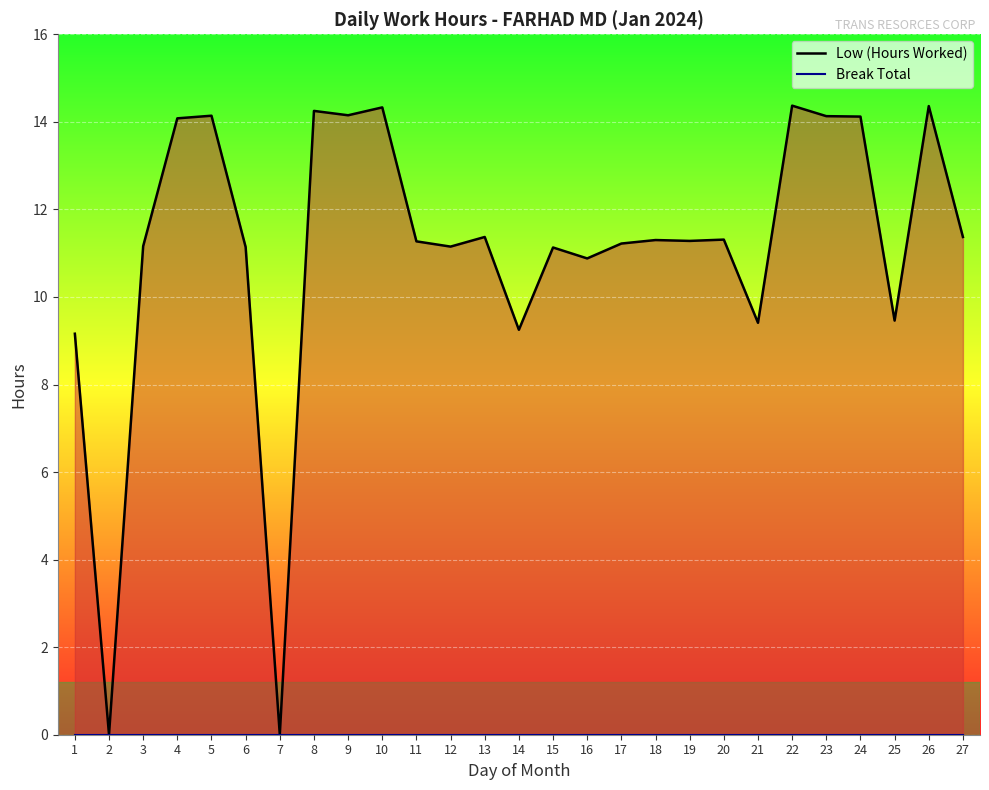

True or false: Low (Hours Worked) and Break Total intersect in this chart.

False